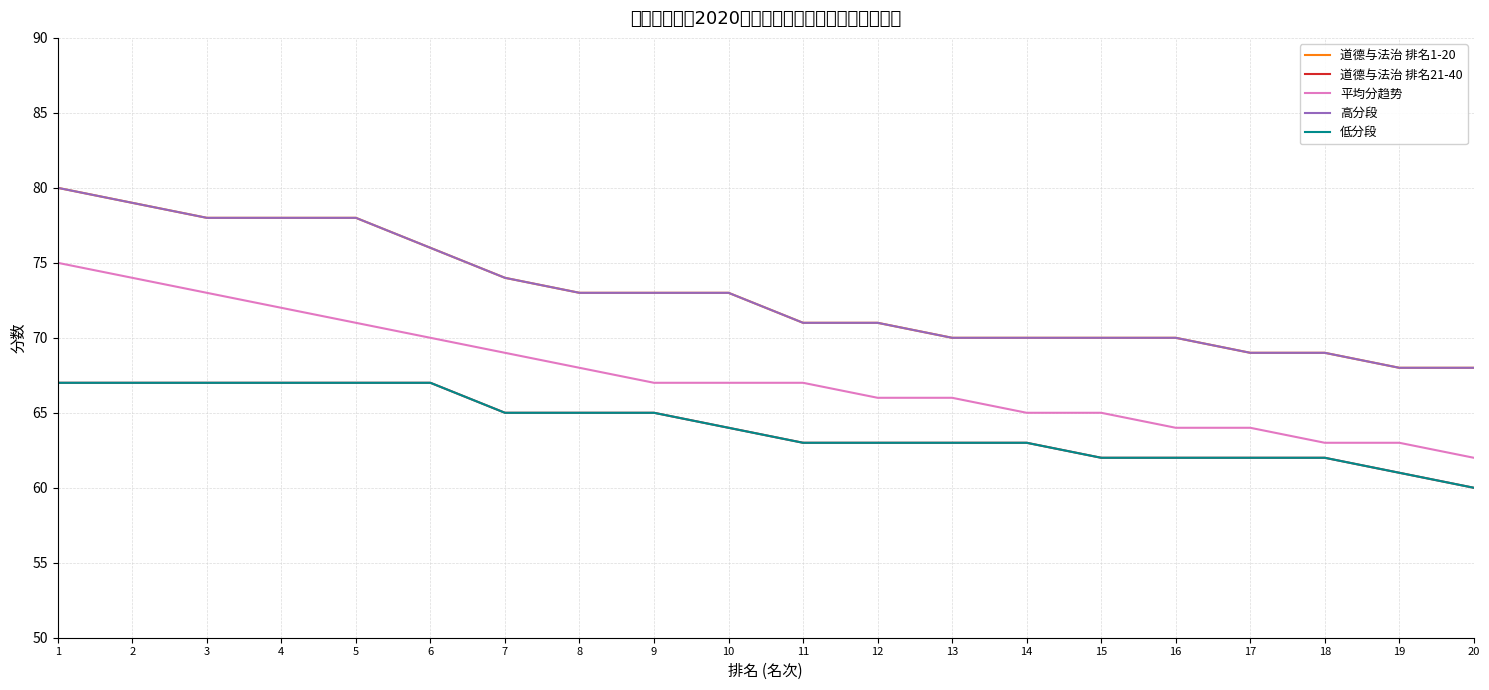

At which label does 道德与法治 排名1-20 reach its minimum?

19